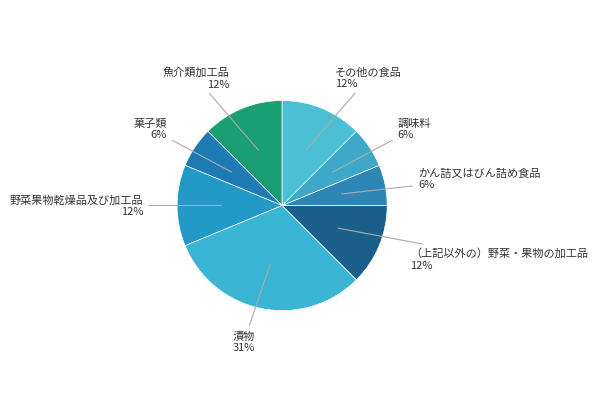

To the nearest percent, what is the average slice percentage?

12%